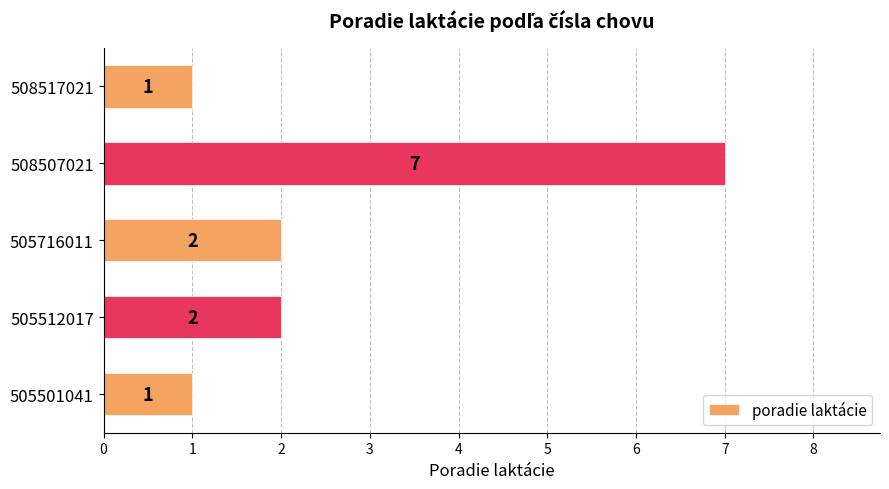

What is the difference between the second highest and minimum values?

1